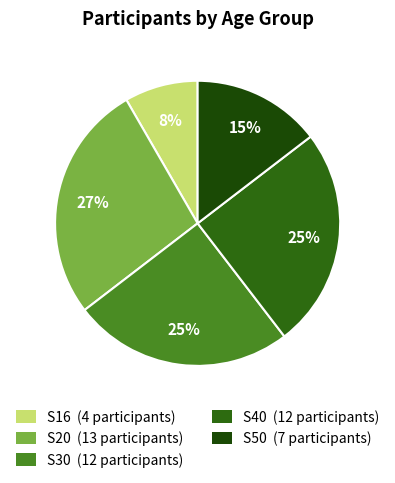

Does any single category account for the majority?

No